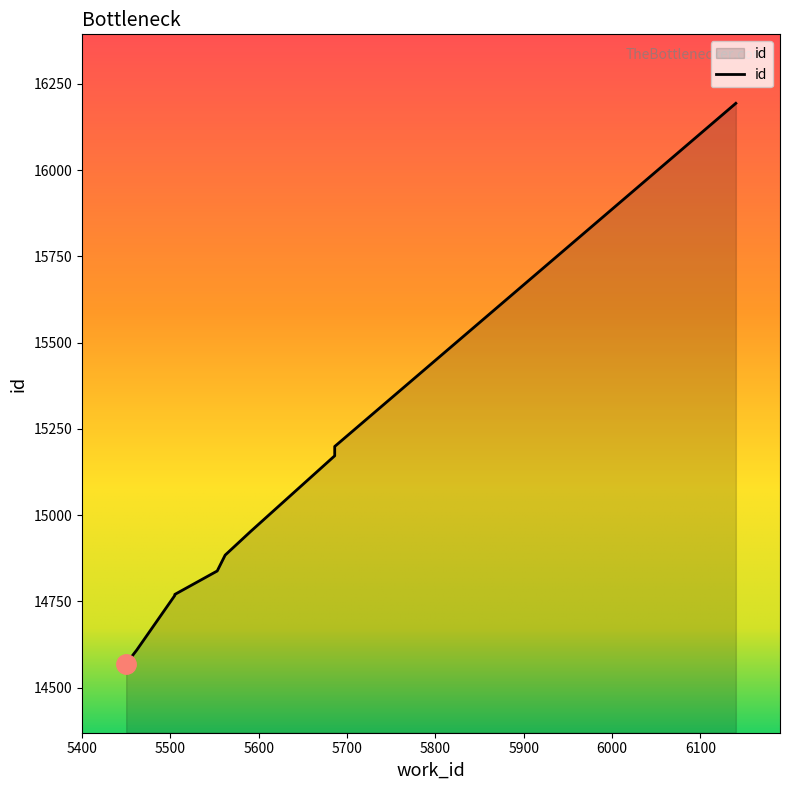

Count the number of data series in this chart.

1